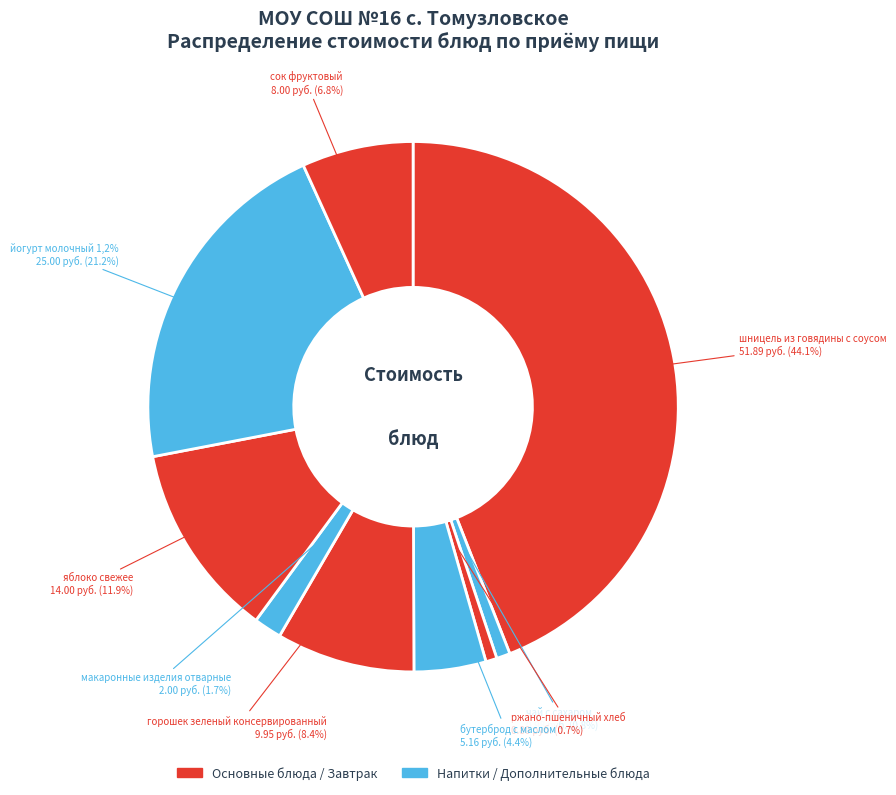

Rank the categories by value from lowest to highest.

ржано-пшеничный хлеб, чай с сахаром, макаронные изделия отварные, бутерброд с маслом, сок фруктовый, горошек зеленый консервированный, яблоко свежее, йогурт молочный 1,2%, шницель из говядины с соусом